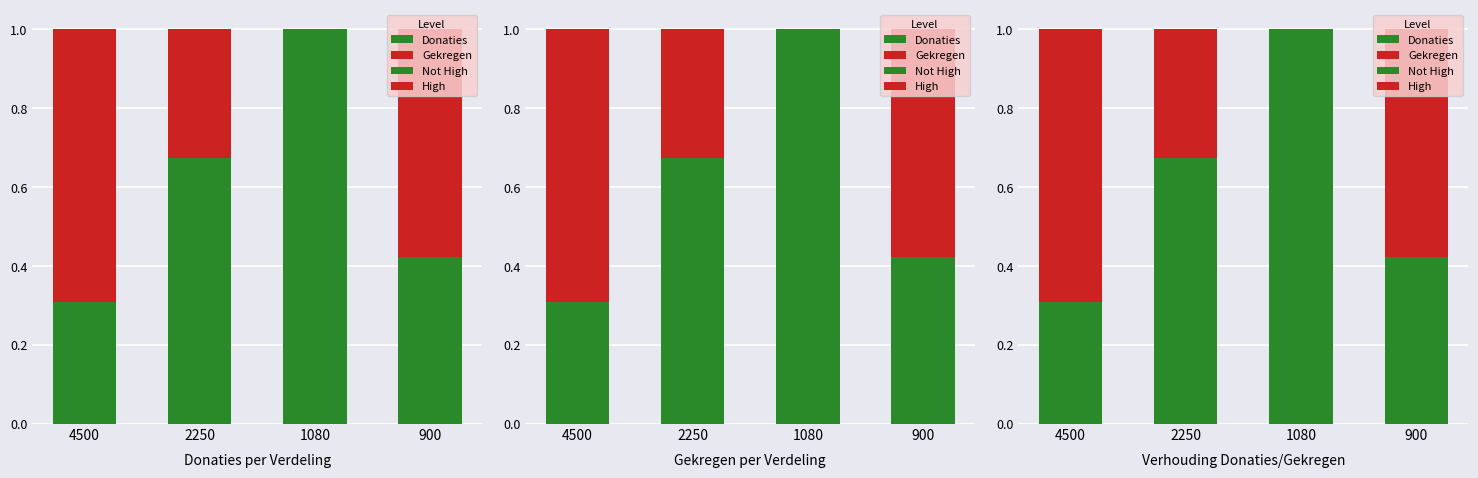

What is the sum of all Gekregen values?

1.6